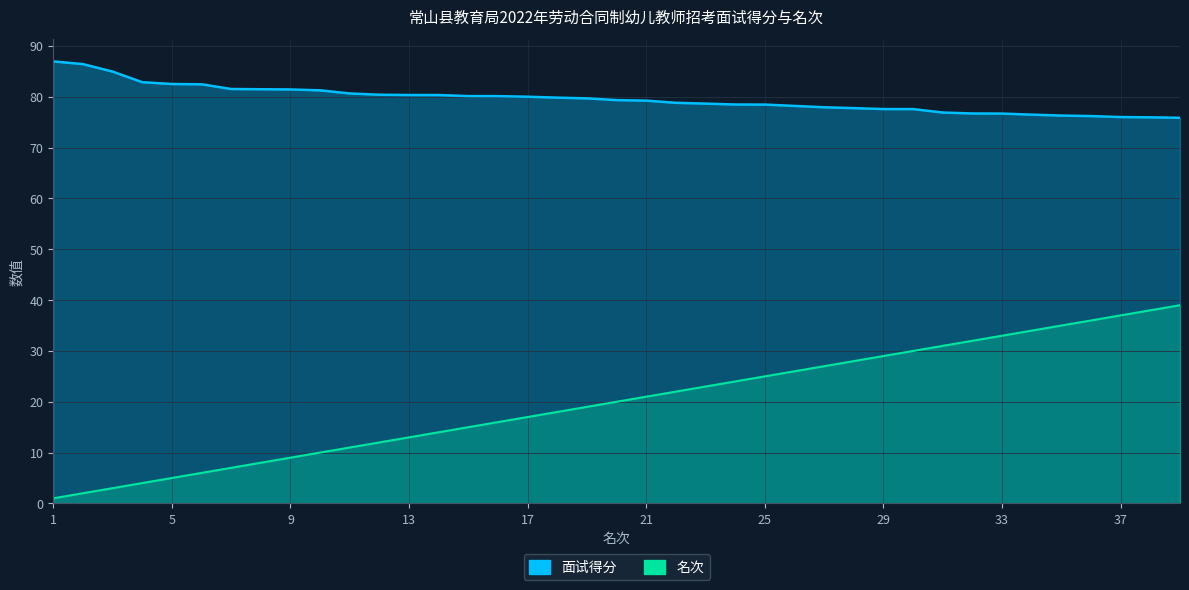

What is the value of the 面试得分 point at the 33rd from the left?

76.7